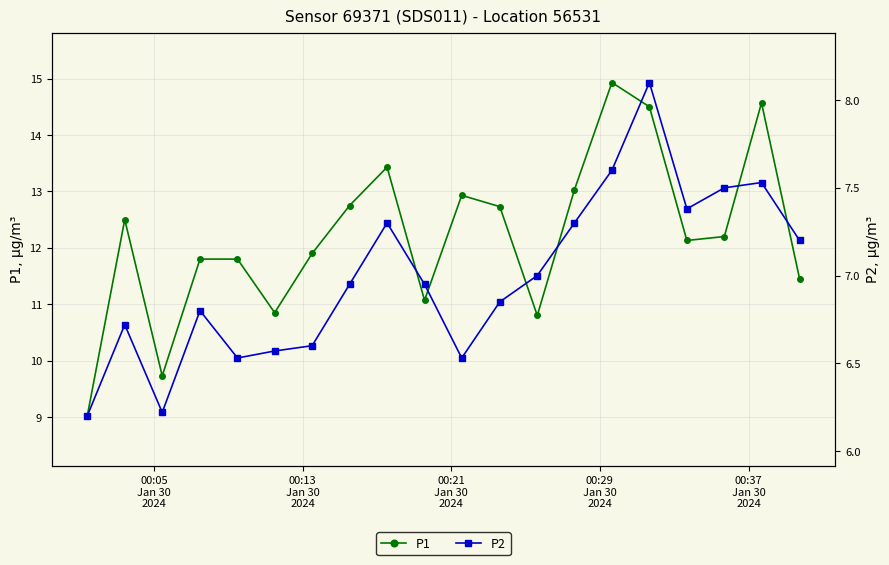

What is the value of the P1 point at the 5th from the left?

11.8